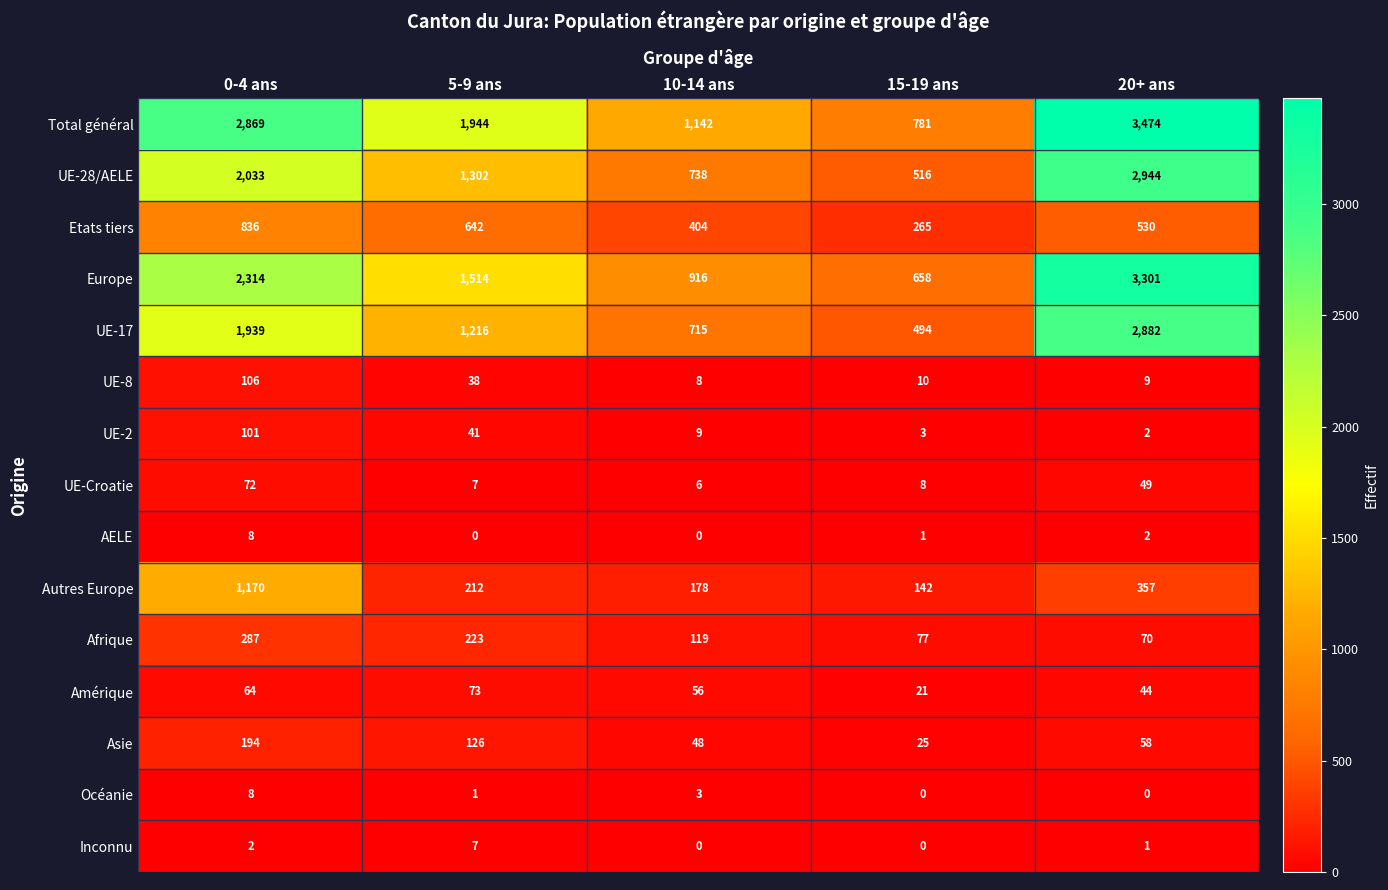

How many positive values does the AELE series have?

3